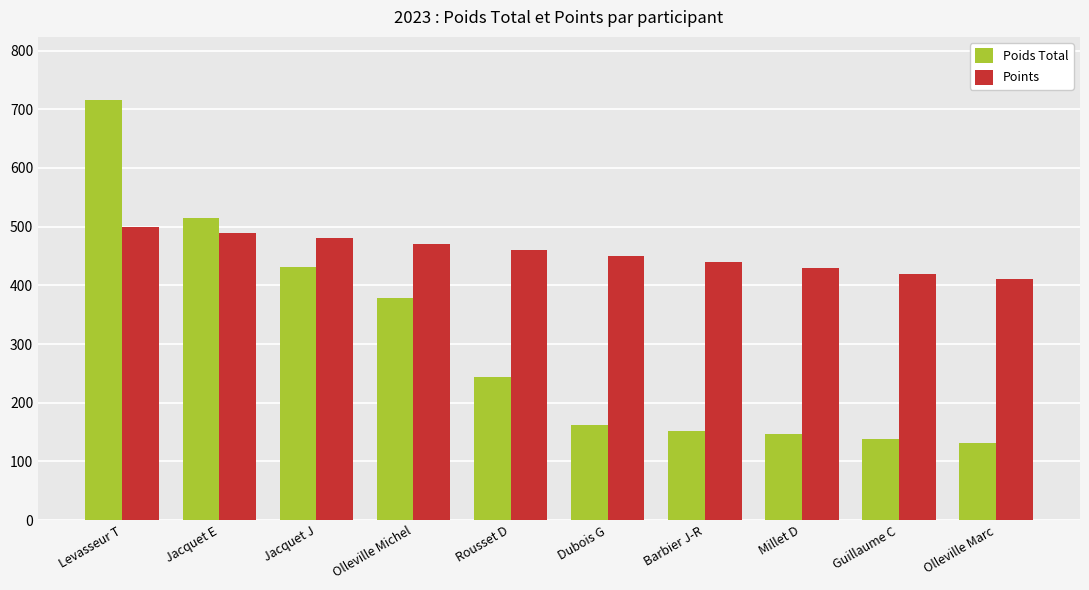

Reading right to left, list all the values displayed in this chart.

Poids Total: Olleville Marc=132	Guillaume C=138	Millet D=146	Barbier J-R=151	Dubois G=162	Rousset D=244	Olleville Michel=378	Jacquet J=432	Jacquet E=514	Levasseur T=716
Points: Olleville Marc=410	Guillaume C=420	Millet D=430	Barbier J-R=440	Dubois G=450	Rousset D=460	Olleville Michel=470	Jacquet J=480	Jacquet E=490	Levasseur T=500